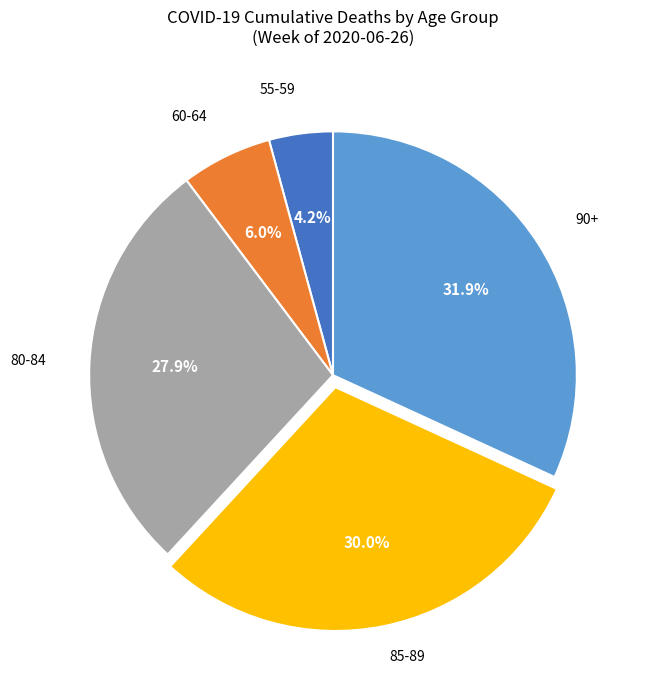

Is there any slice that represents more than half of the pie?

No